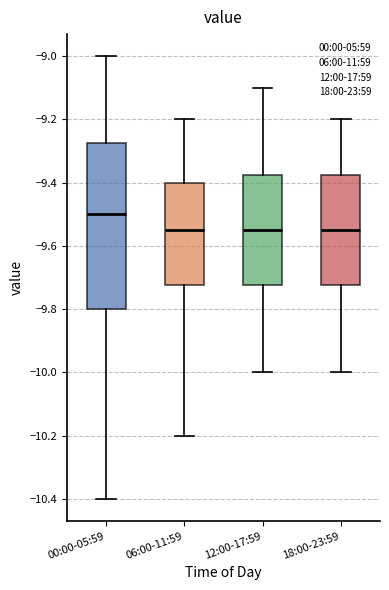

Reading left to right, transcribe this box plot: for each box, give where its median line is, the range the box spans, and where its two whiskers end, as read against the y-axis. The values are not printed on the chart, so give them approximately, as read against the axis.

00:00-05:59: median -9.50, box -9.80 to -9.28, whiskers -10.40 to -9.00
06:00-11:59: median -9.54, box -9.72 to -9.40, whiskers -10.20 to -9.20
12:00-17:59: median -9.54, box -9.72 to -9.38, whiskers -10.00 to -9.10
18:00-23:59: median -9.54, box -9.72 to -9.38, whiskers -10.00 to -9.20